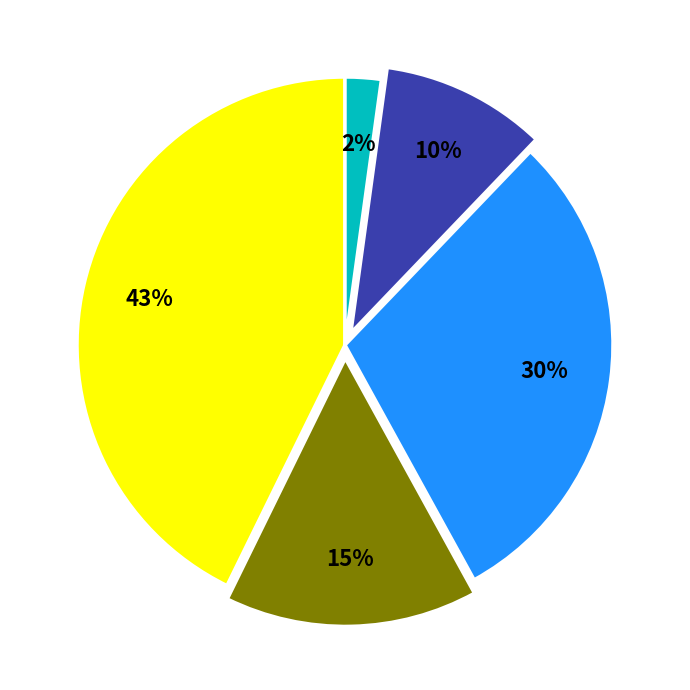

Is there a majority slice in this chart?

No